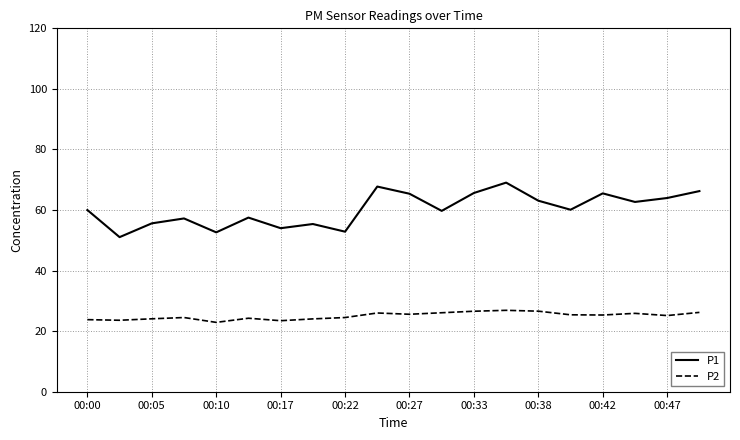

List the series in order of their peak value, lowest first.

P2, P1